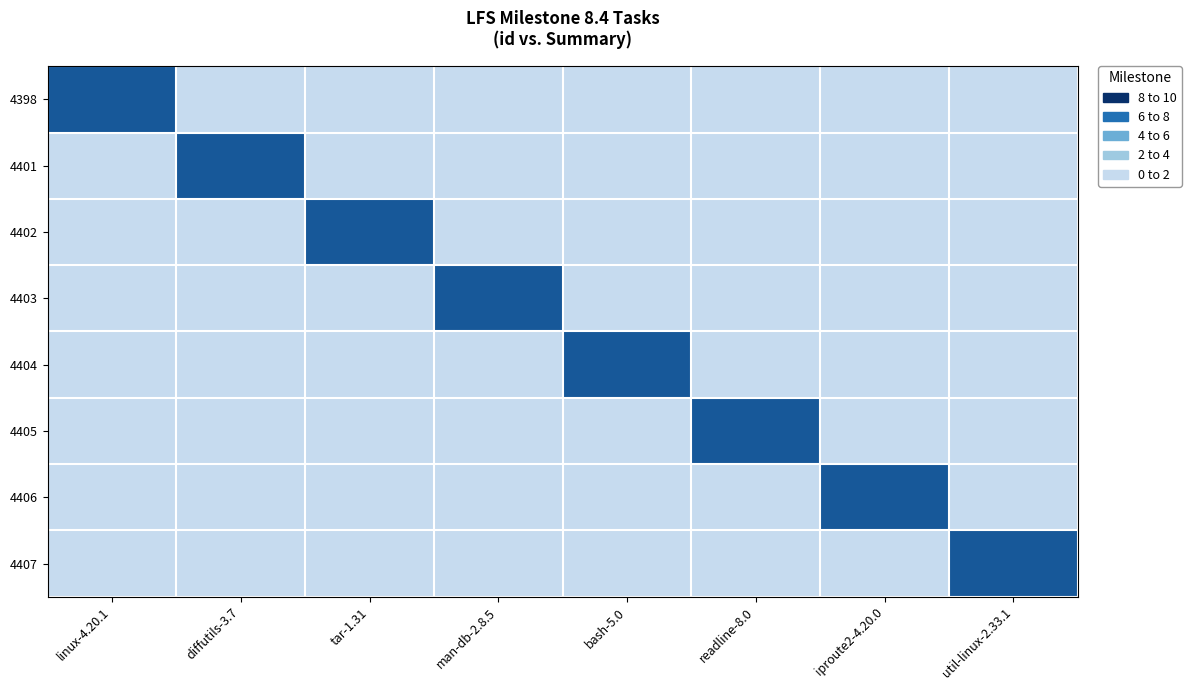

Which has a higher value, readline-8.0 or iproute2-4.20.0?

readline-8.0